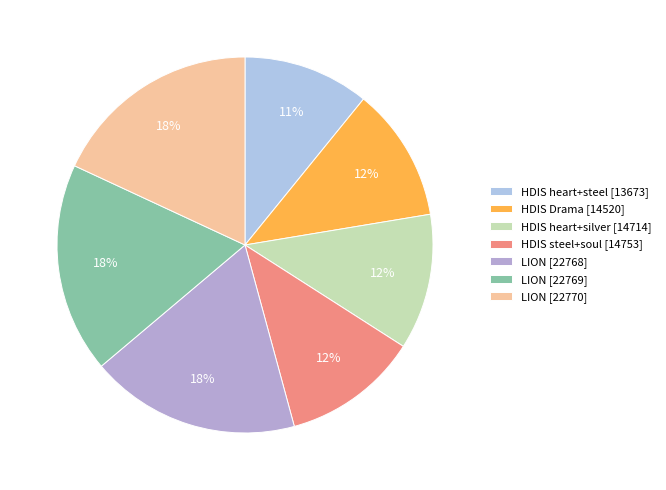

Is there any slice that represents more than half of the pie?

No